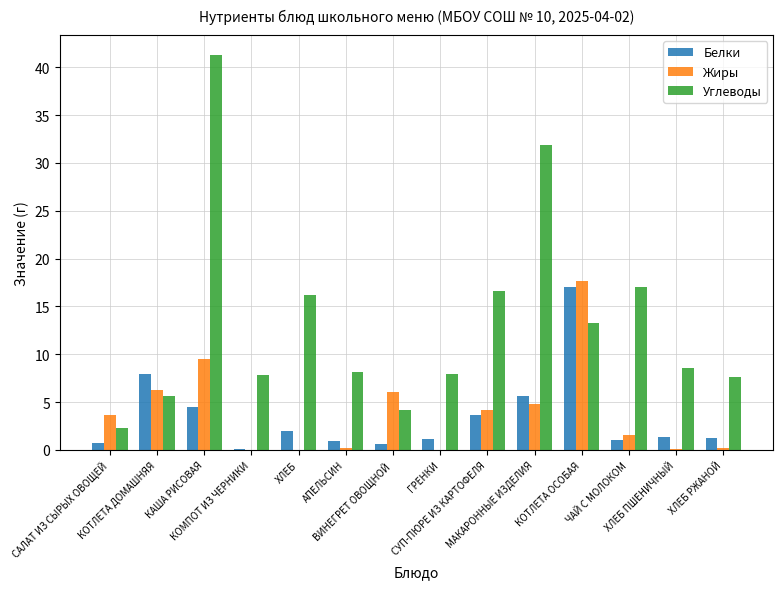

Which series has the largest total across all categories?

Углеводы